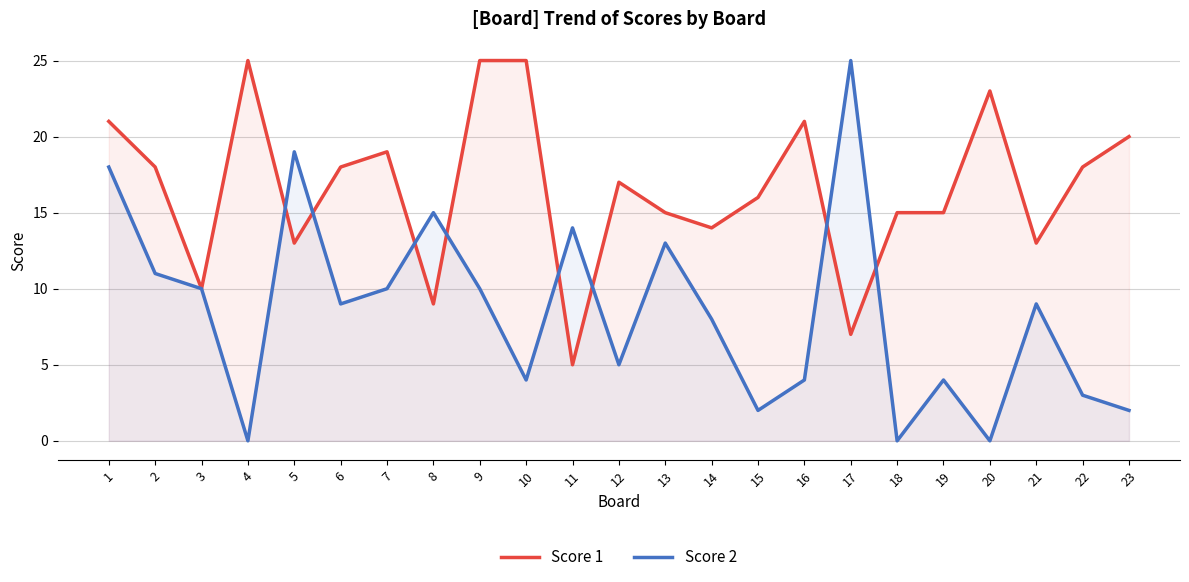

Where do Score 1 and Score 2 first cross each other?

4 and 5